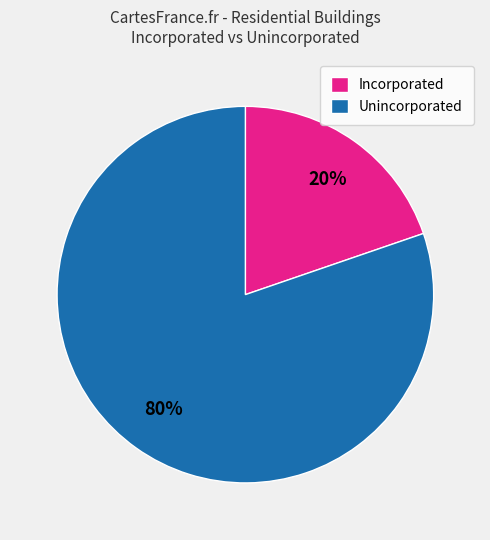

Between Incorporated and Unincorporated, which is larger?

Unincorporated